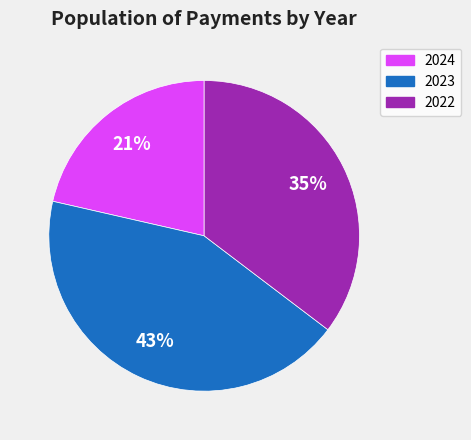

To the nearest percent, what is the average slice percentage?

33%